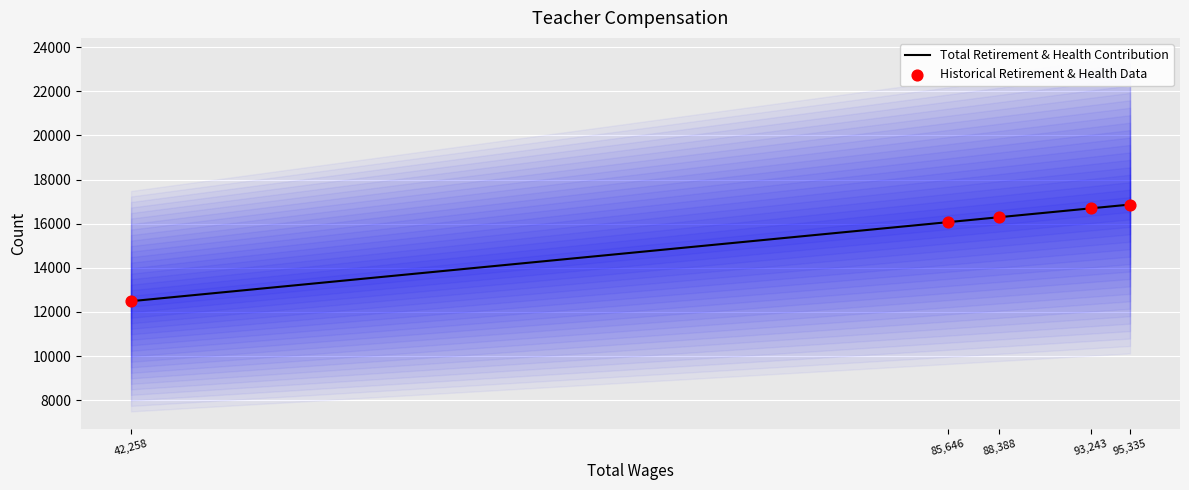

Is the value of Total Retirement & Health Contribution at 42,258 greater than the value of Historical Retirement & Health Data at 93,243?

No